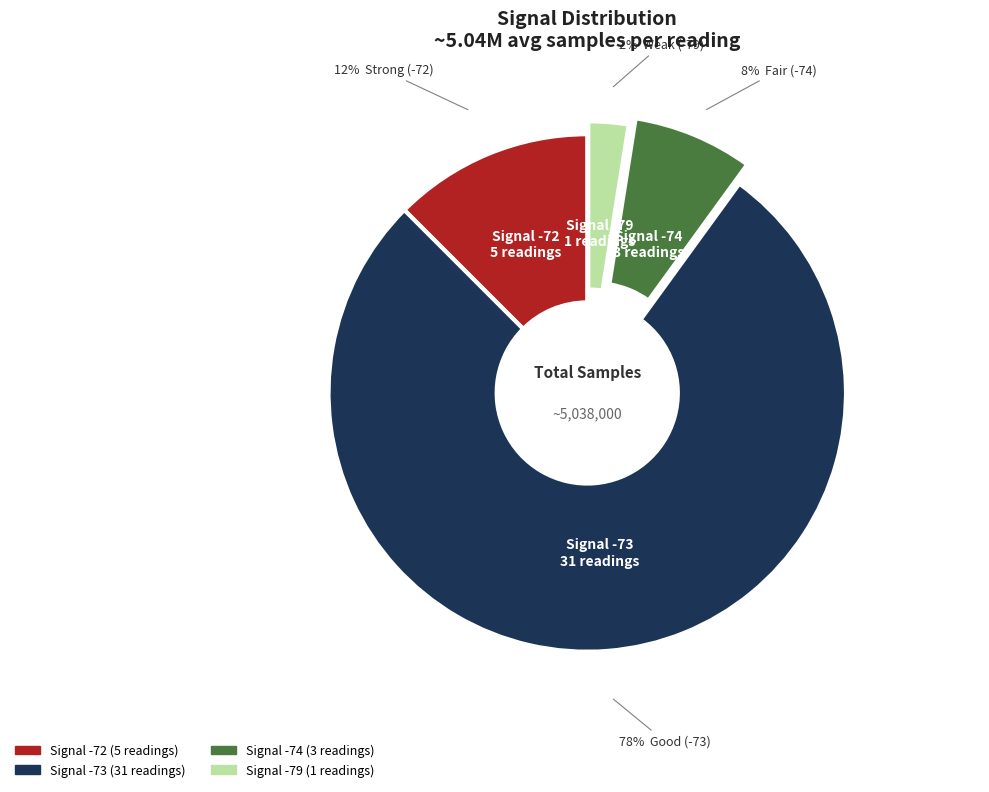

To the nearest percent, what is the average slice percentage?

25%